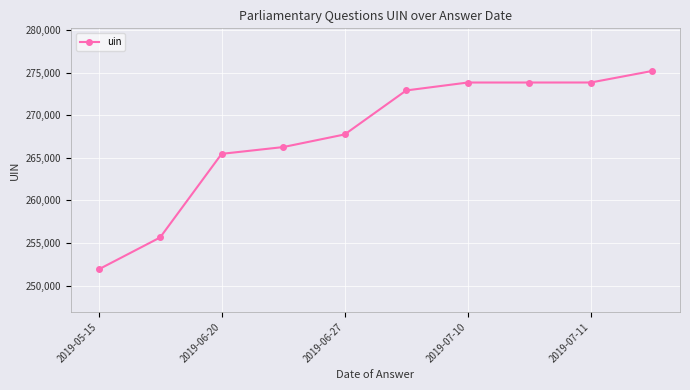

True or false: there are more than 1 points higher than both neighbors.

False